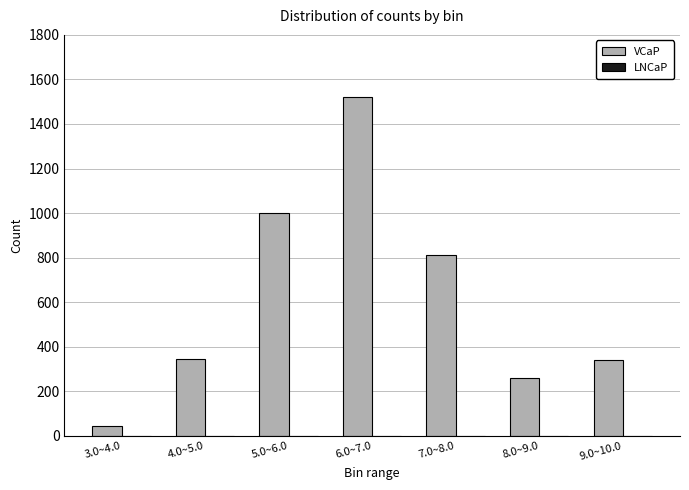

Is it true that the value at 7.0~8.0 is 1276?

False